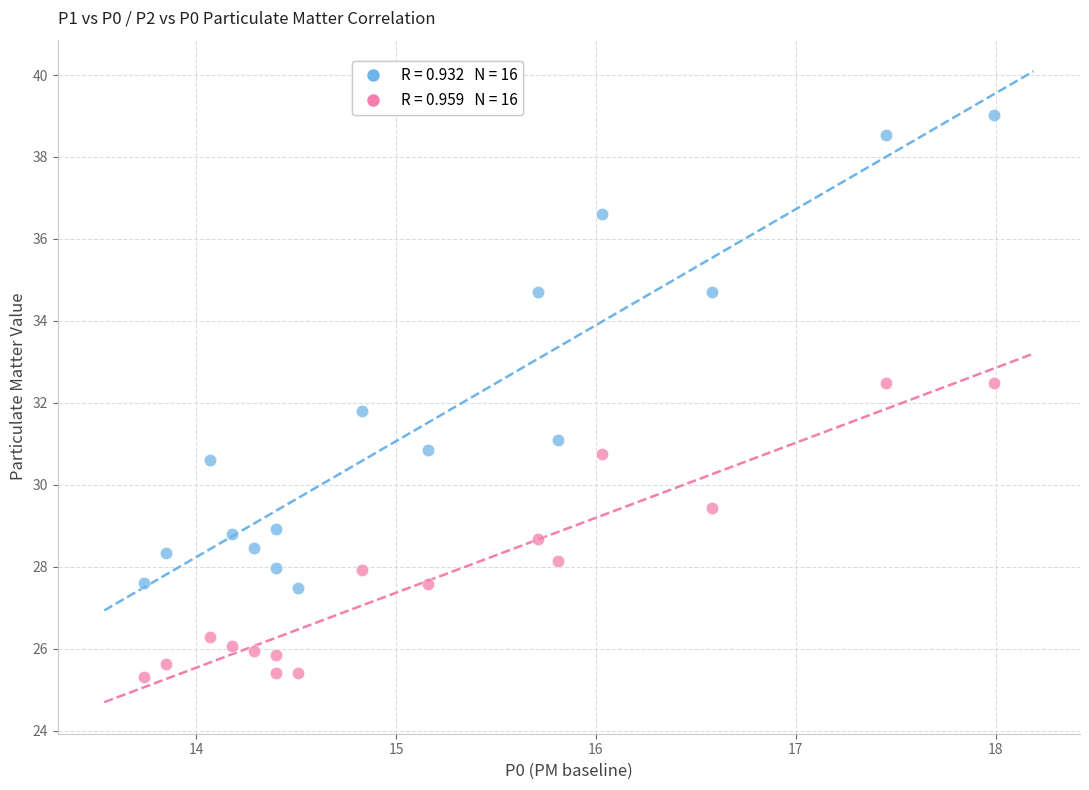

Across all data points, what is the range of Y values (max minus min)?

13.7